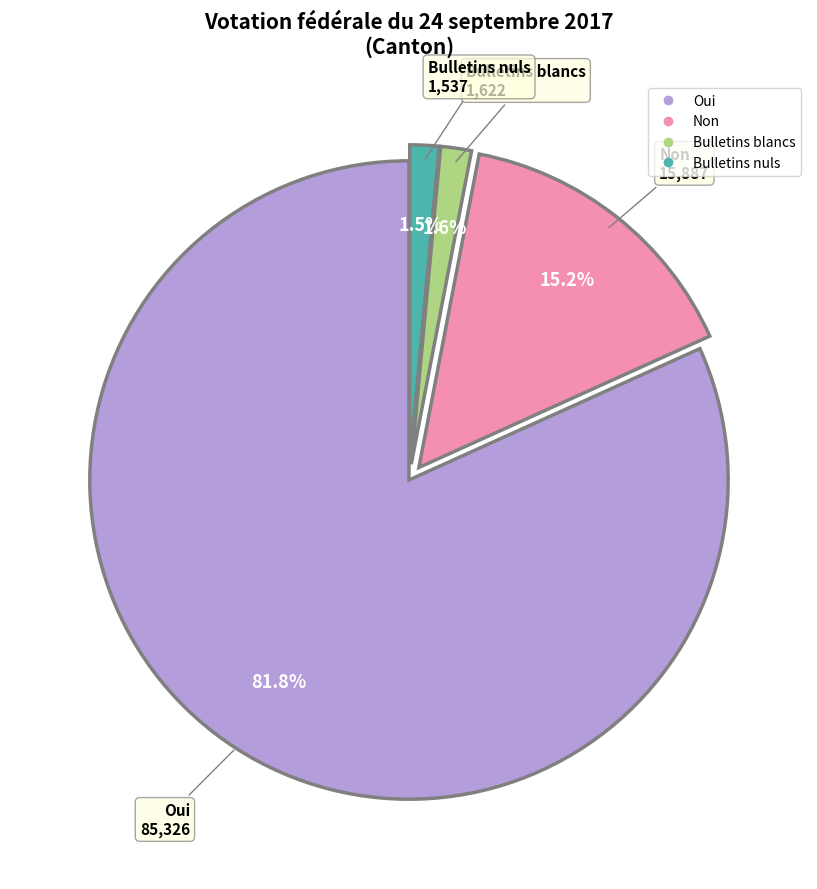

Is there any slice that represents more than half of the pie?

Yes